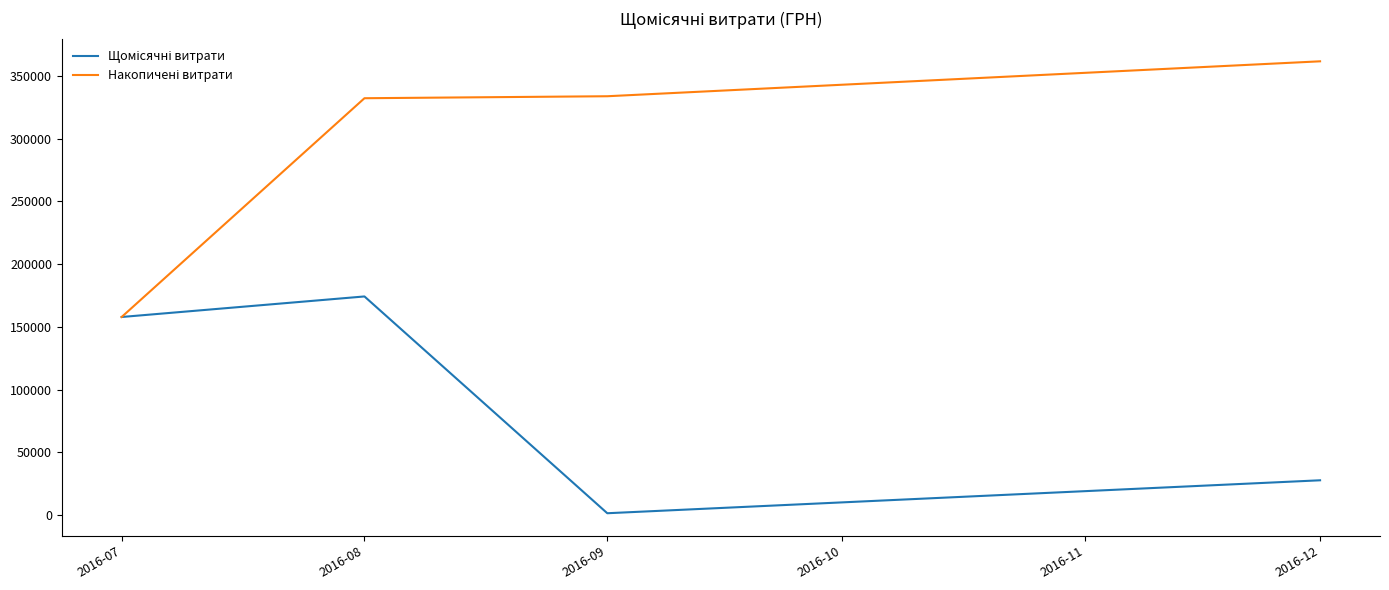

What is the difference between the highest and lowest values at 2016-12?

333770.7